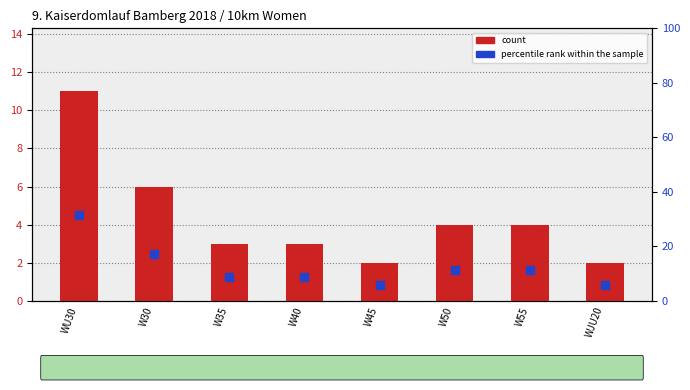

Which series has the widest spread of Y values?

percentile rank within the sample